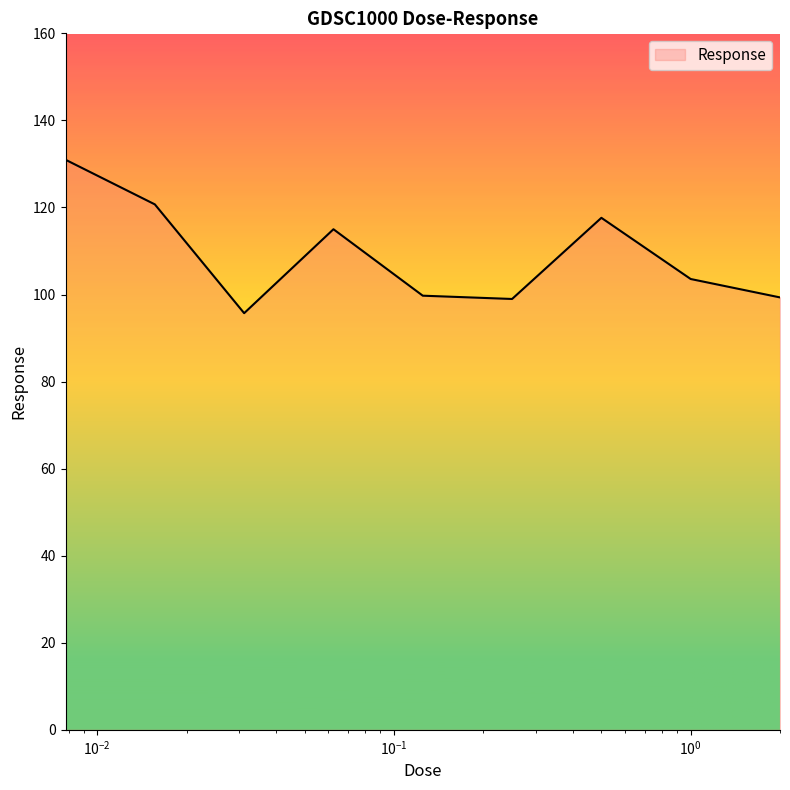

What is the difference between the maximum and minimum values?

35.2